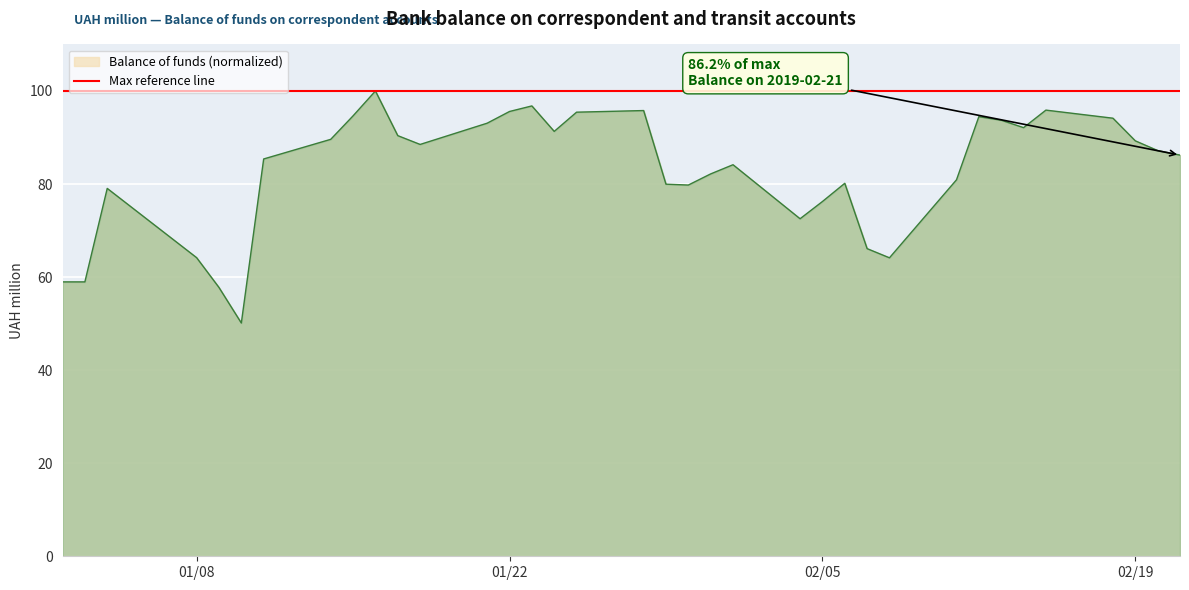

At which category does the chart reach its peak across all series?

2019-01-16